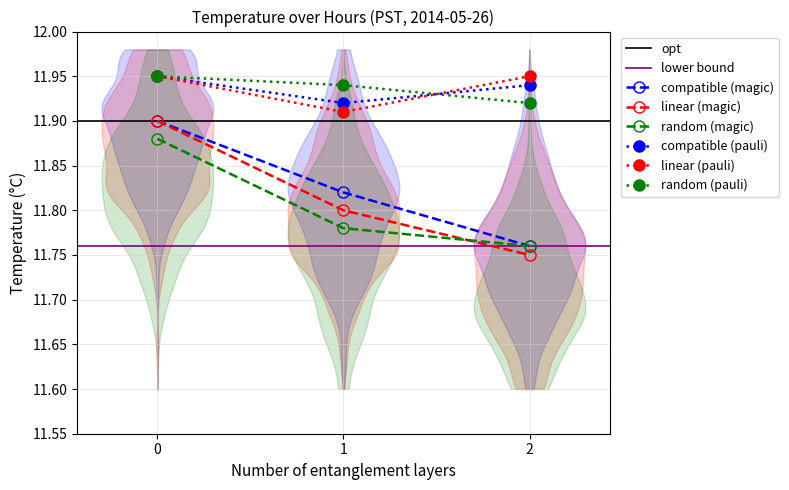

How many data points does each series have?

3